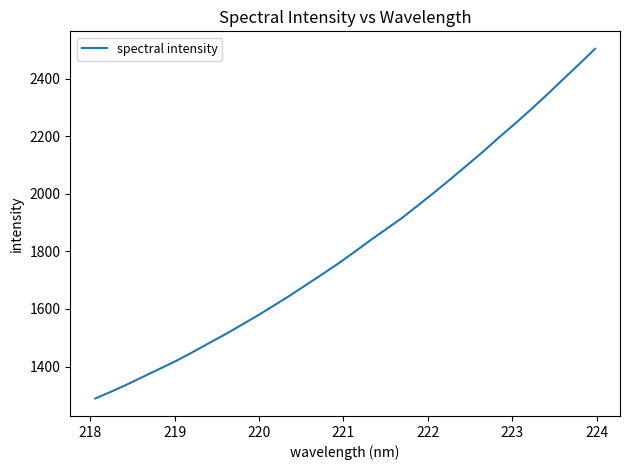

Reading left to right, list all the values displayed in this chart.

1289.1	1313.2	1338.6	1365.6	1392.4	1419.3	1449.0	1479.9	1510.2	1542.6	1575.0	1609.4	1644.2	1681.0	1717.8	1755.3	1795.1	1836.3	1875.7	1915.3	1959.2	2003.6	2049.6	2096.6	2143.8	2193.7	2241.8	2291.6	2343.1	2396.5	2449.3	2503.3